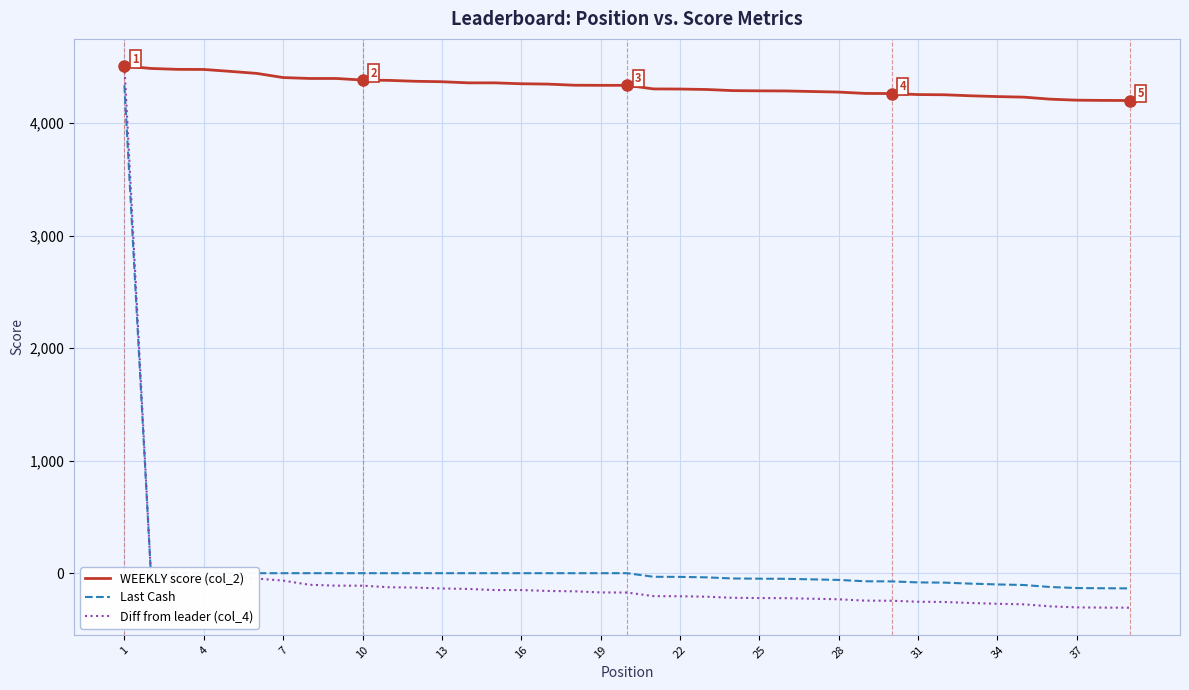

What is the greatest value displayed?

4508